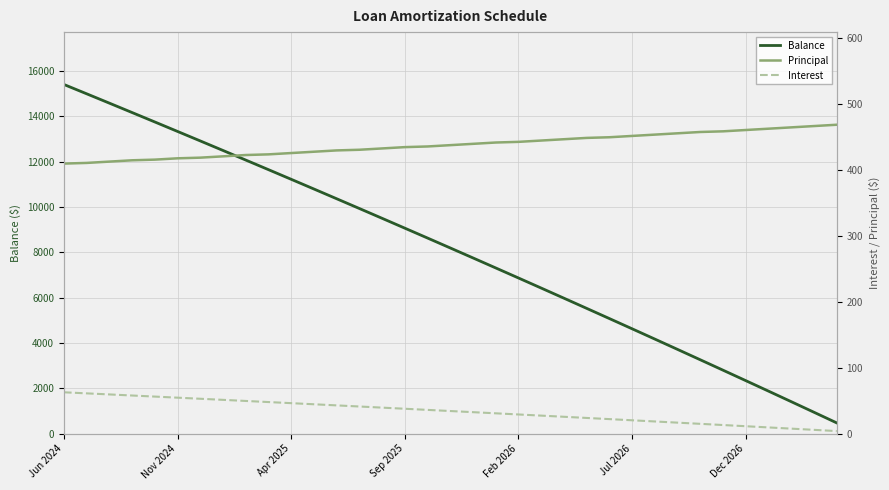

What is the difference between the second highest and minimum values in the Balance series?

14526